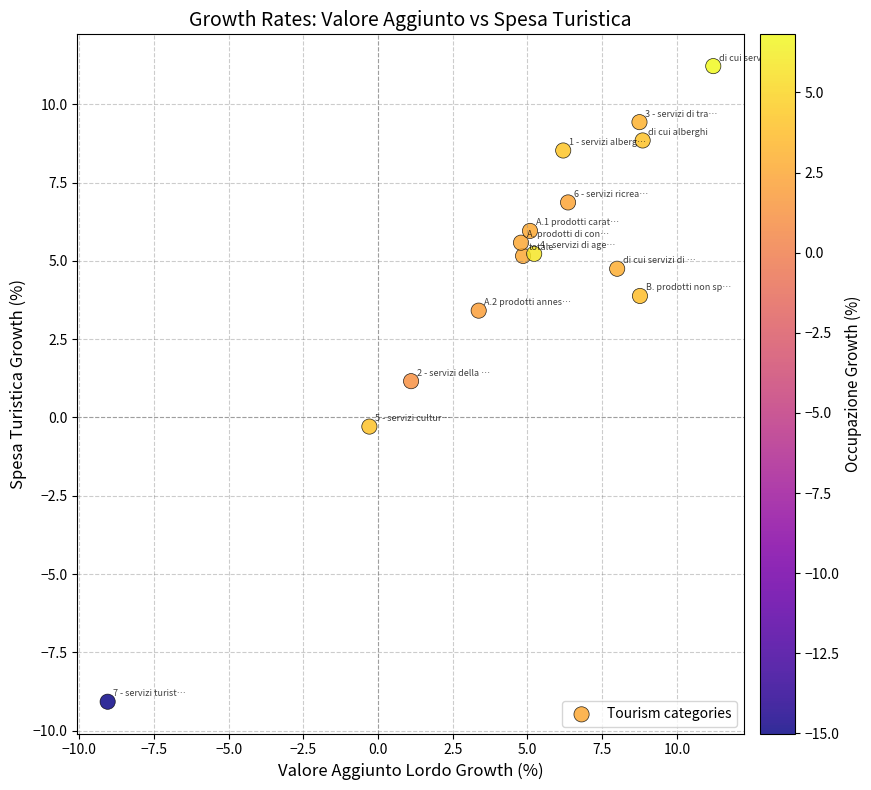

What is the range of Y values (max minus min)?

20.3